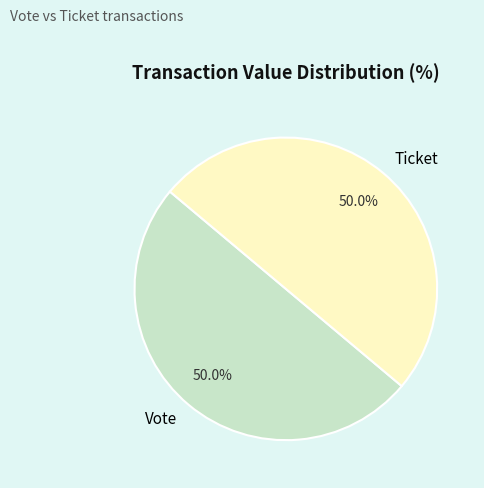

What is the ratio of the value at Vote to the value at Ticket?

1.0